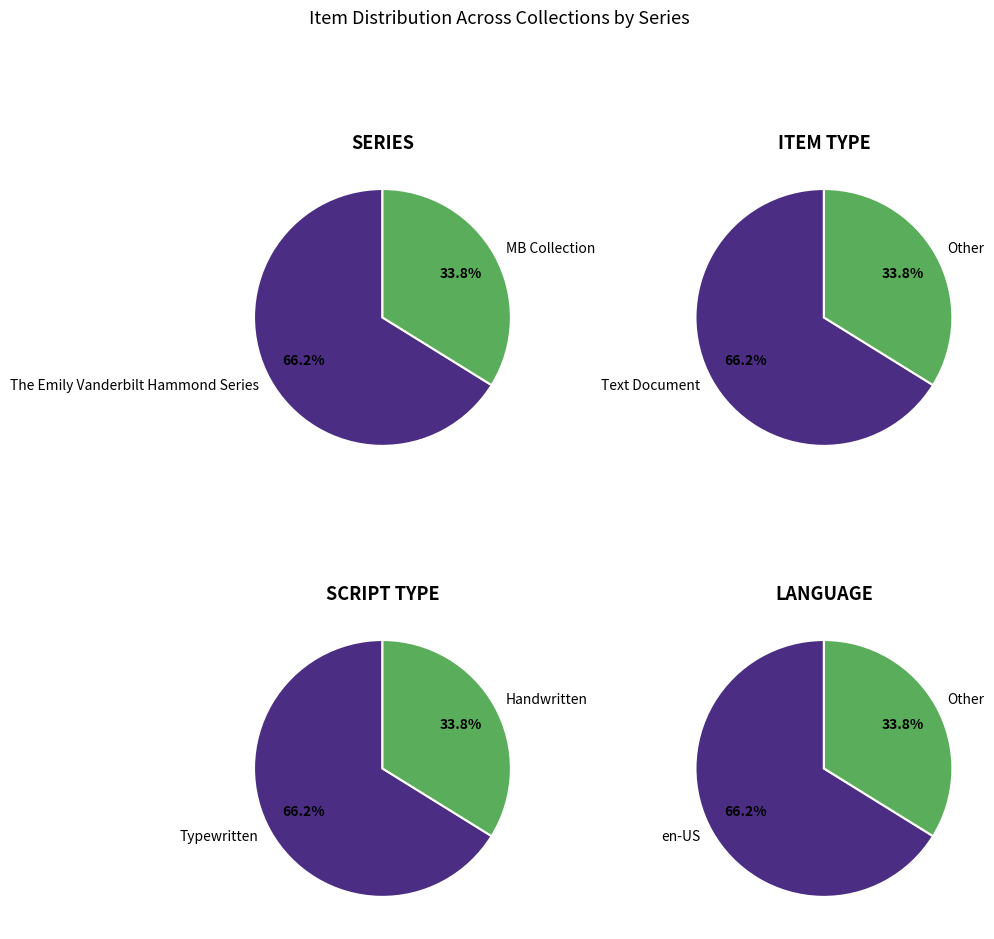

To the nearest percent, what percentage of the pie is MB Collection (Belle Eastman)?

34%